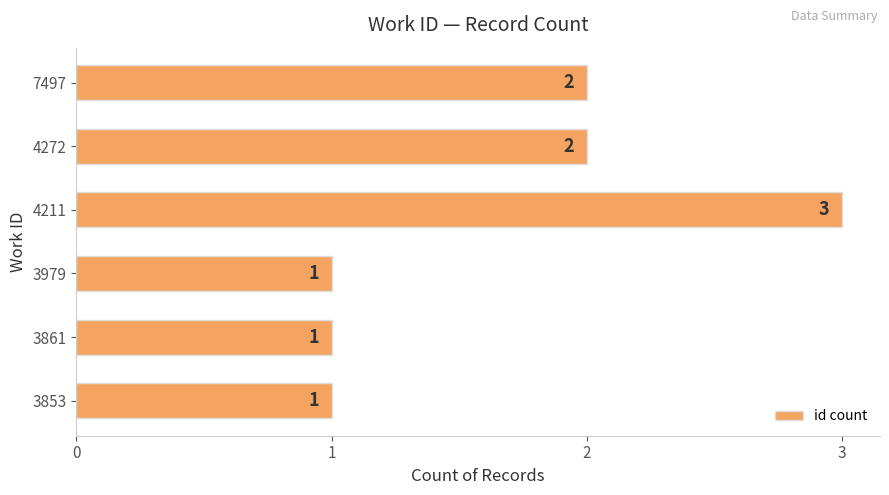

Reading bottom to top, transcribe all the data shown in this chart.

3853=1	3861=1	3979=1	4211=3	4272=2	7497=2